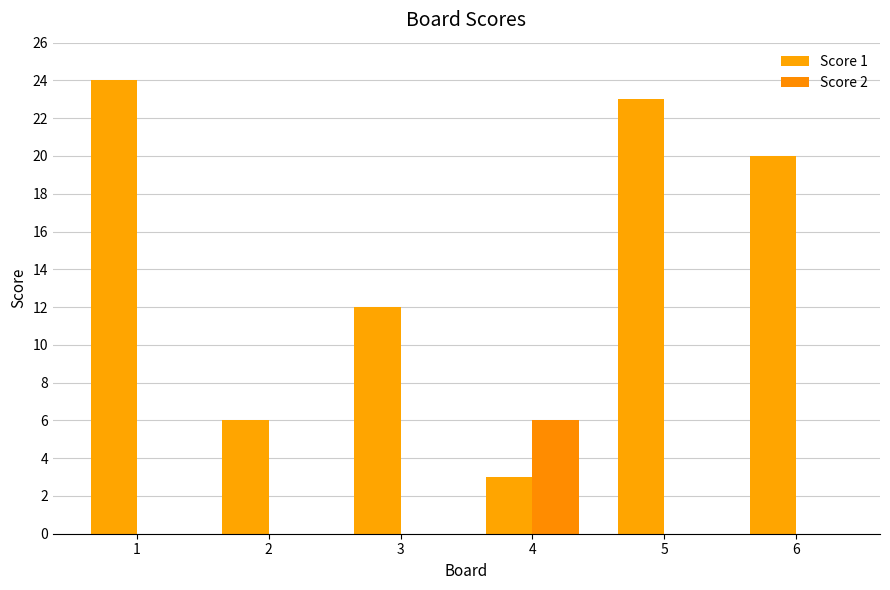

Does the chart contain stacked bars?

No